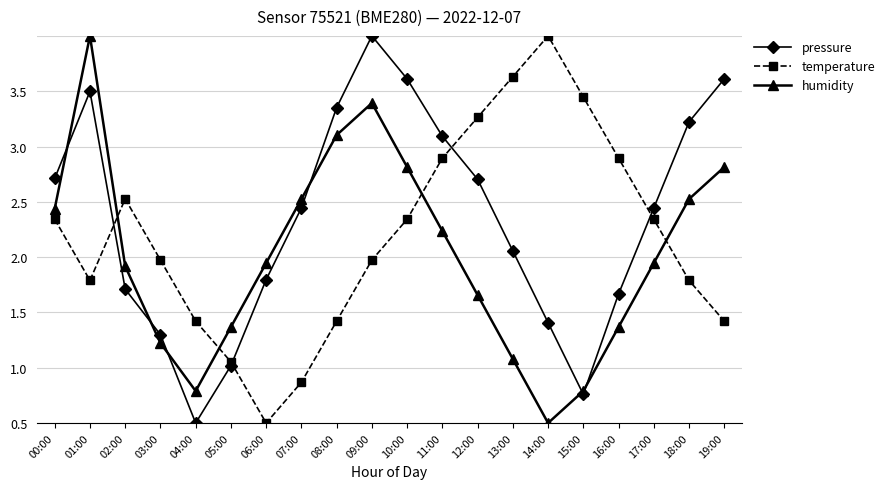

The temperature series shows 3.3 at 00:00. True or false?

False